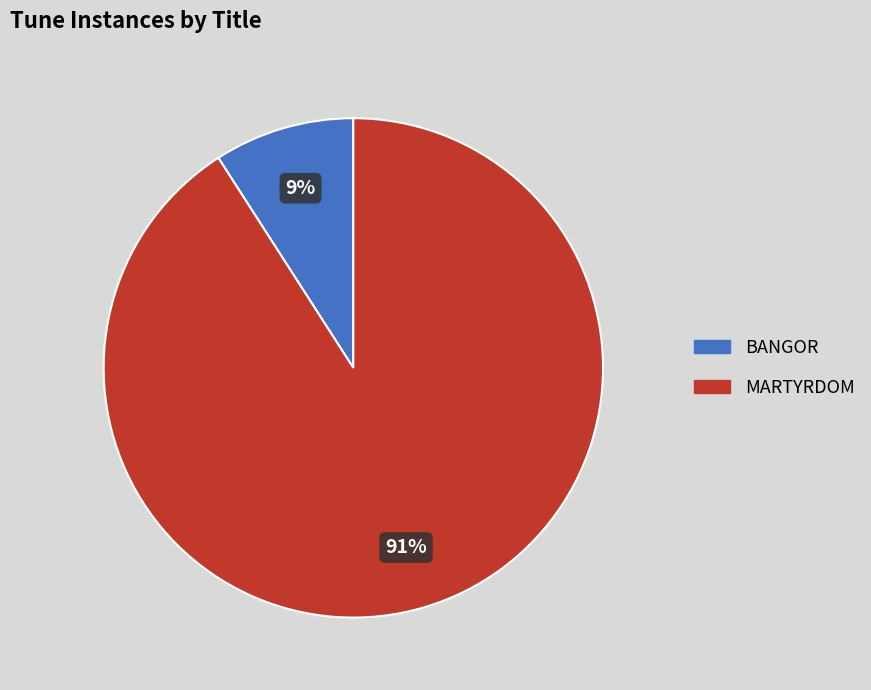

The MARTYRDOM slice represents 76% of the pie. True or false?

False